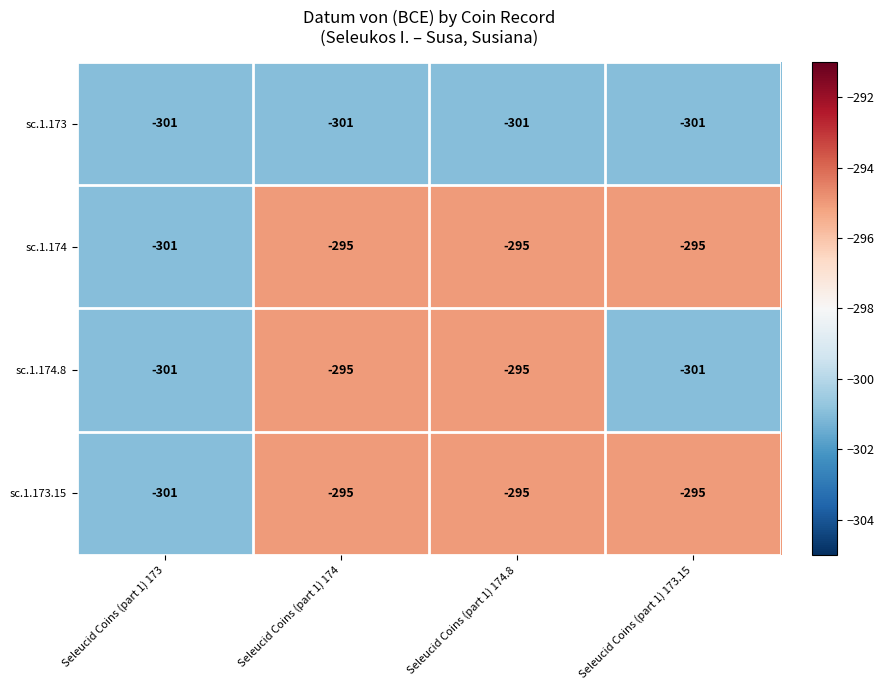

What value does the sc.1.173 series have at Seleucid Coins (part 1) 173?

-301